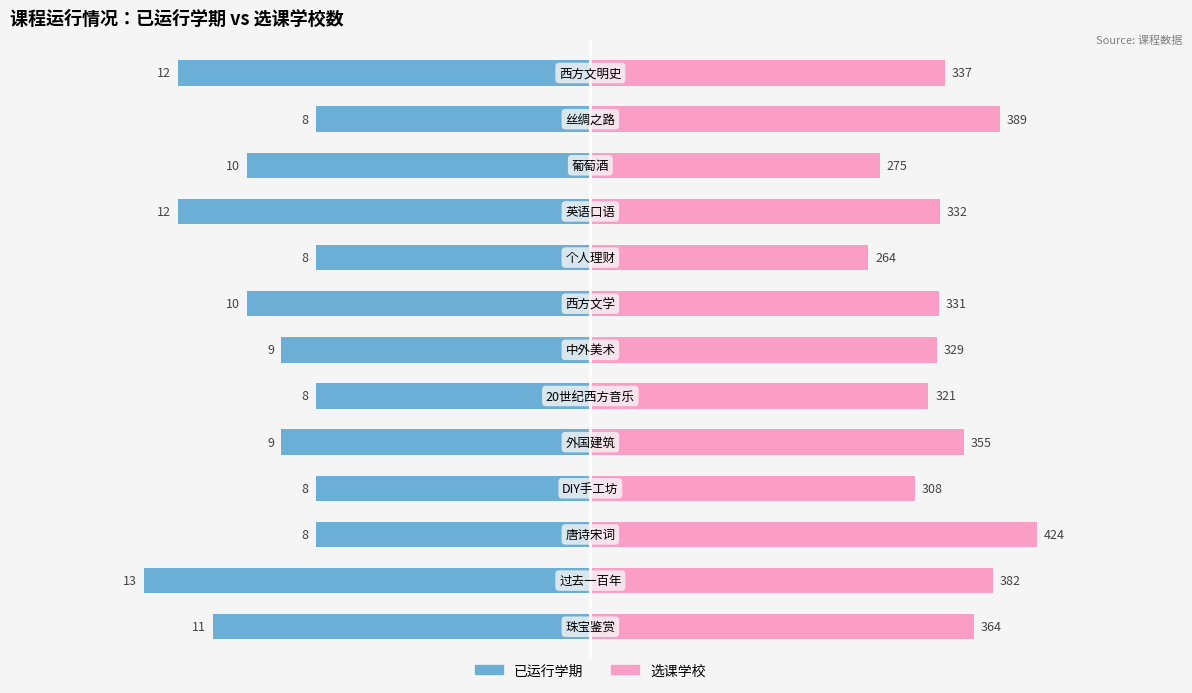

What is the difference between the highest and lowest values at 10?

19.1